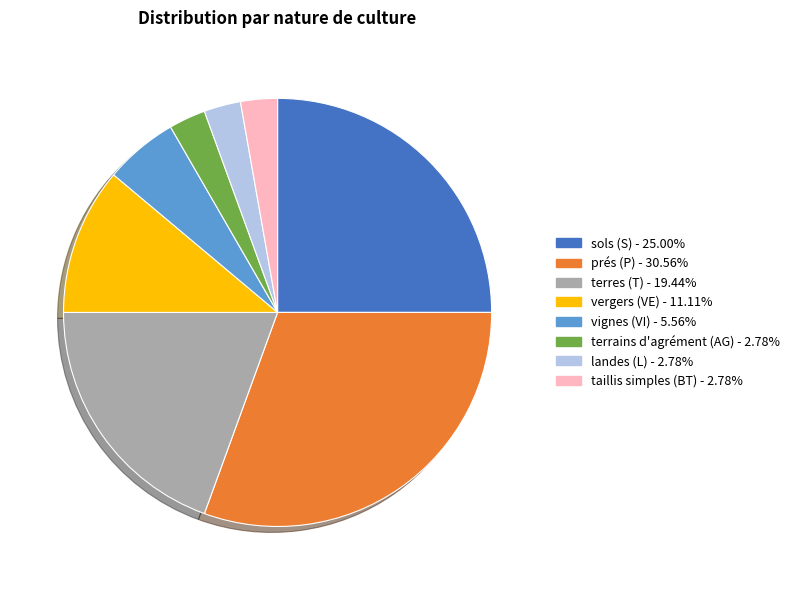

Does any single category account for the majority?

No